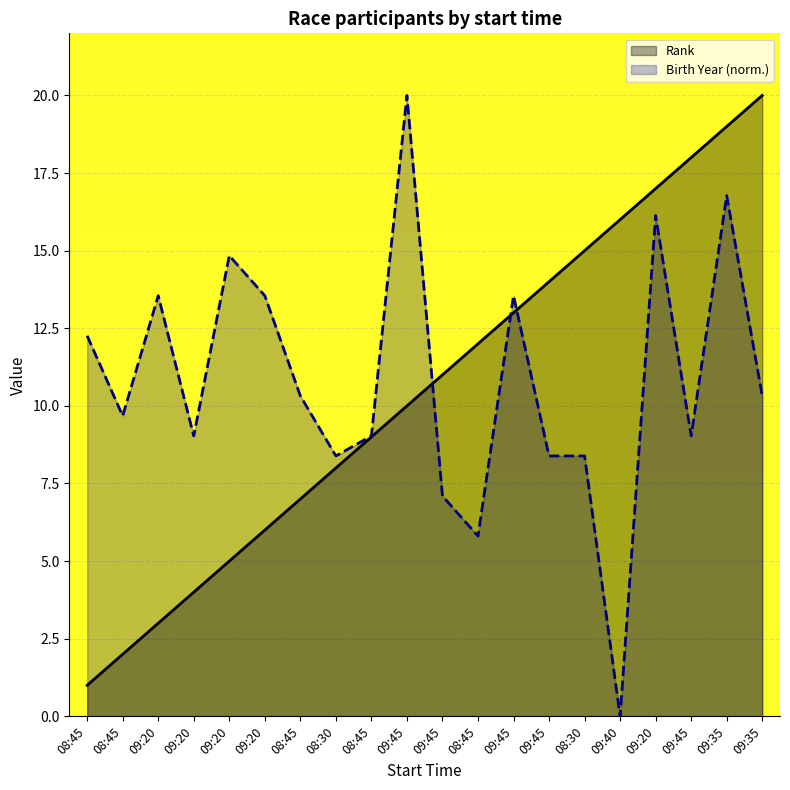

Which category has the highest value in the Rank series?

09:35